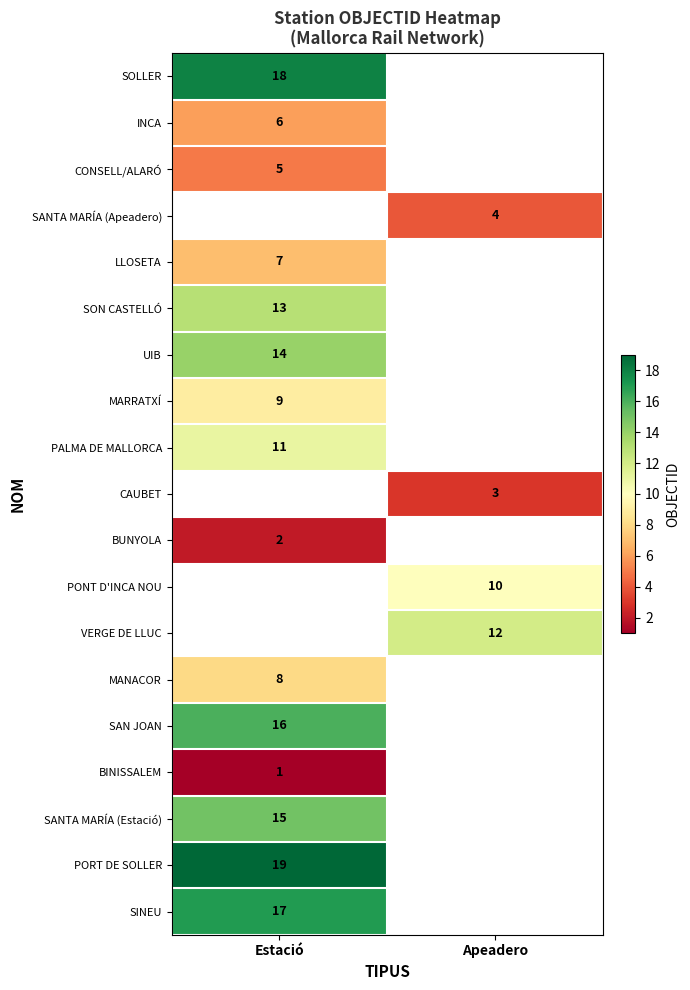

Is the value of SAN JOAN at Estació greater than the value of PALMA DE MALLORCA at Estació?

Yes